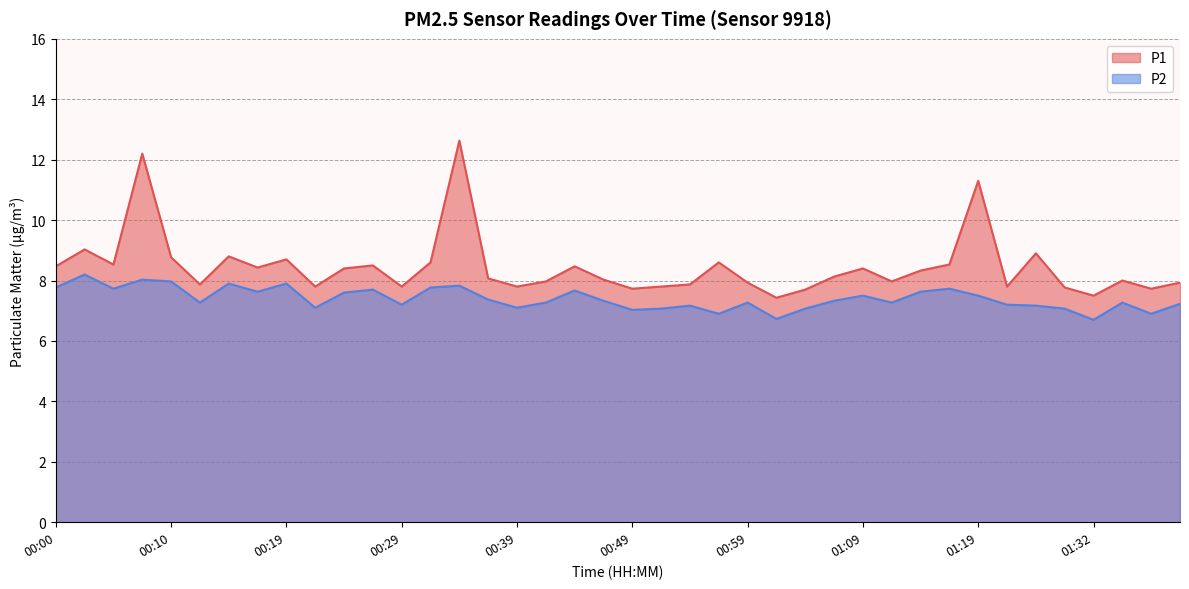

What is the difference between the second highest and second lowest values in the P2 series?

1.3